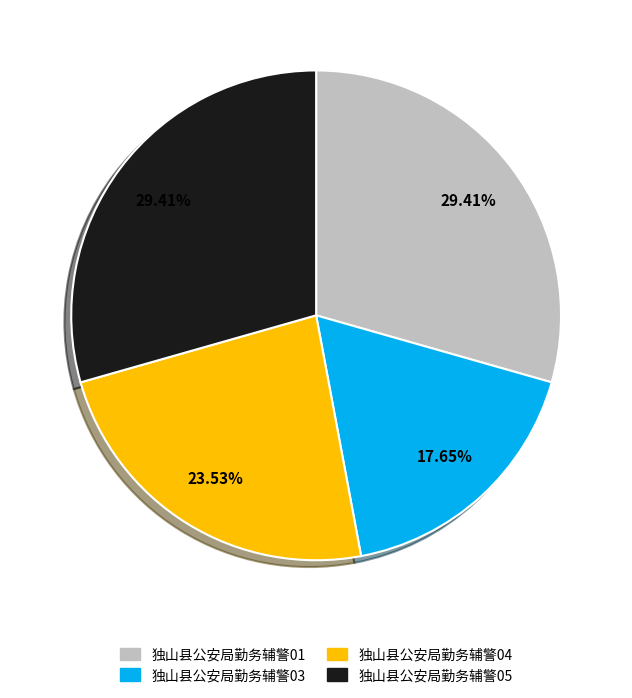

True or false: 独山县公安局勤务辅警04 accounts for 24% of the total.

True